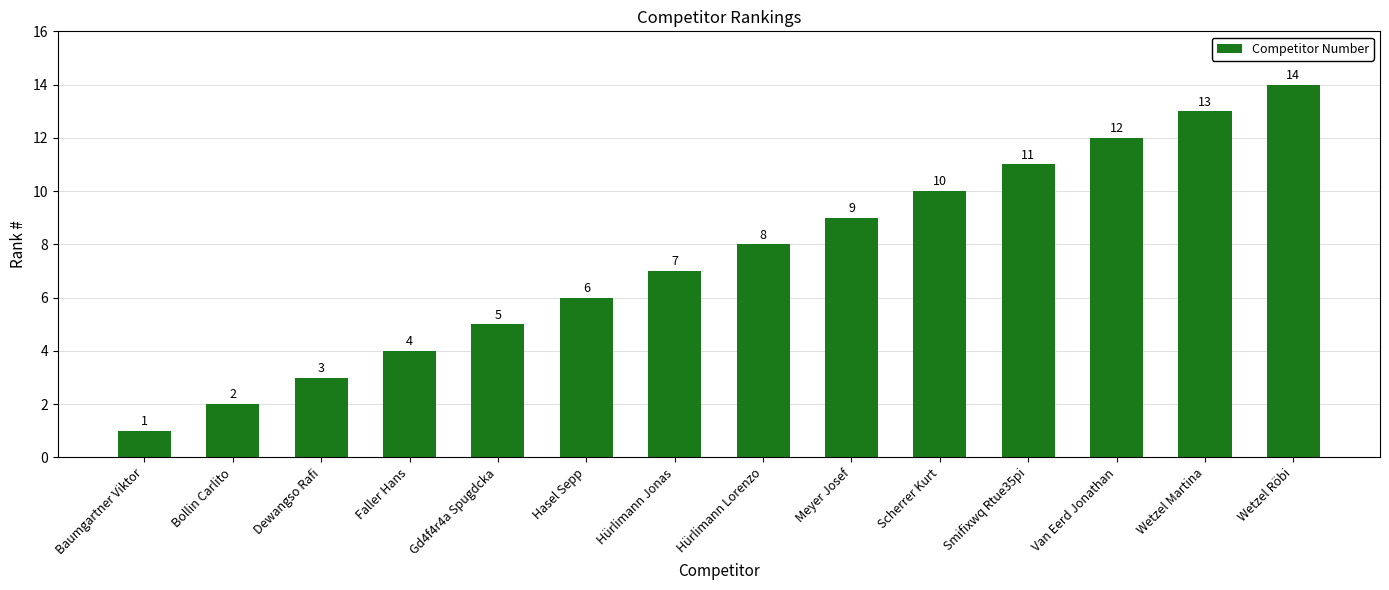

How many series are shown in this chart?

1